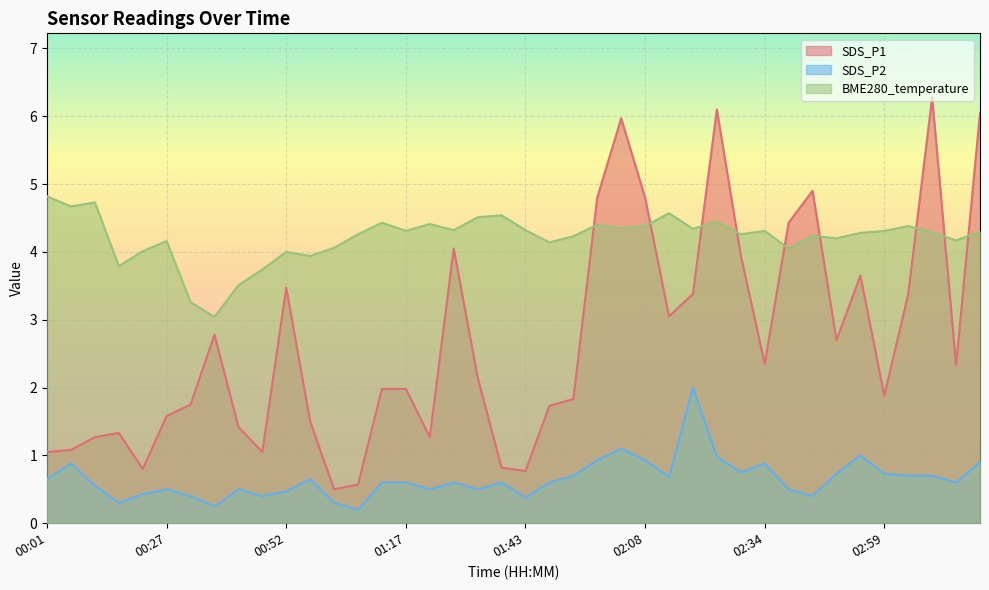

The SDS_P2 series shows 1.0 at 03:14. True or false?

False